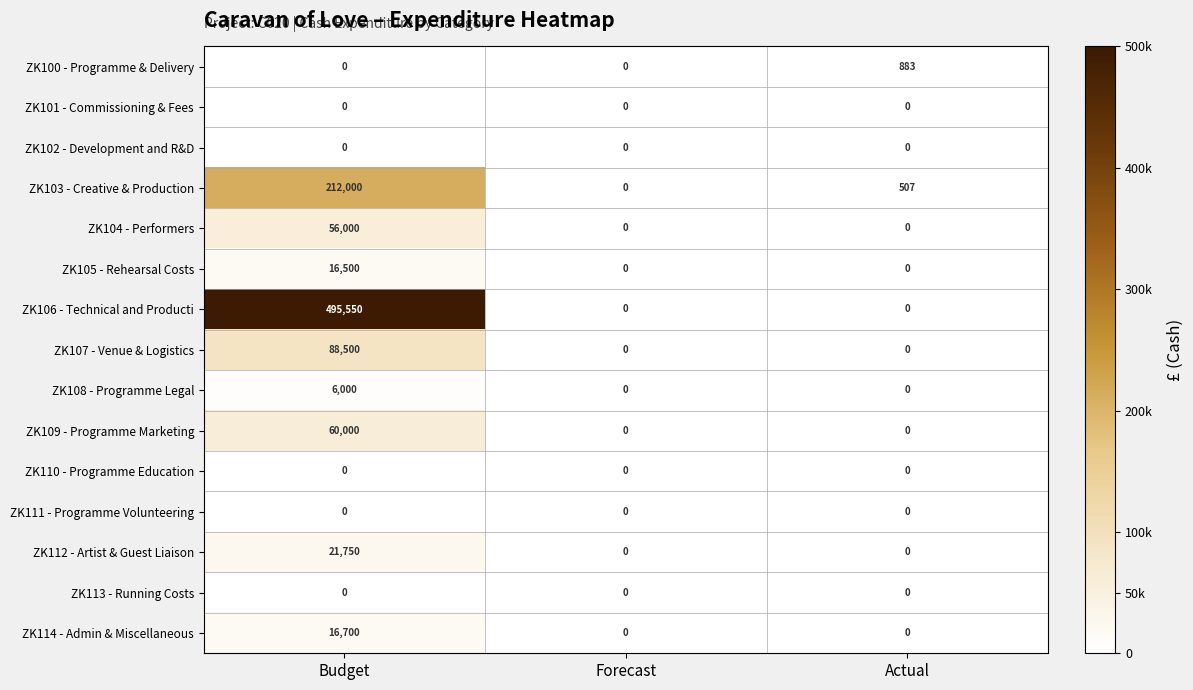

What is the difference between the maximum and second lowest values in the ZK112 - Artist & Guest Liaison series?

21750